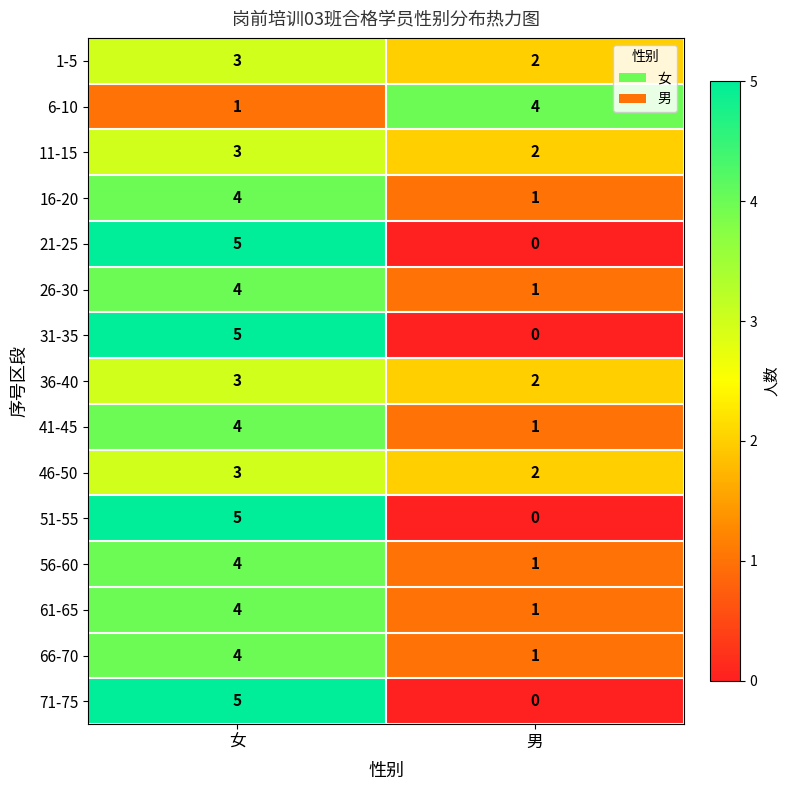

Reading left to right, extract all data points from this chart.

1-5: 女=3	男=2
6-10: 女=1	男=4
11-15: 女=3	男=2
16-20: 女=4	男=1
21-25: 女=5	男=0
26-30: 女=4	男=1
31-35: 女=5	男=0
36-40: 女=3	男=2
41-45: 女=4	男=1
46-50: 女=3	男=2
51-55: 女=5	男=0
56-60: 女=4	男=1
61-65: 女=4	男=1
66-70: 女=4	男=1
71-75: 女=5	男=0